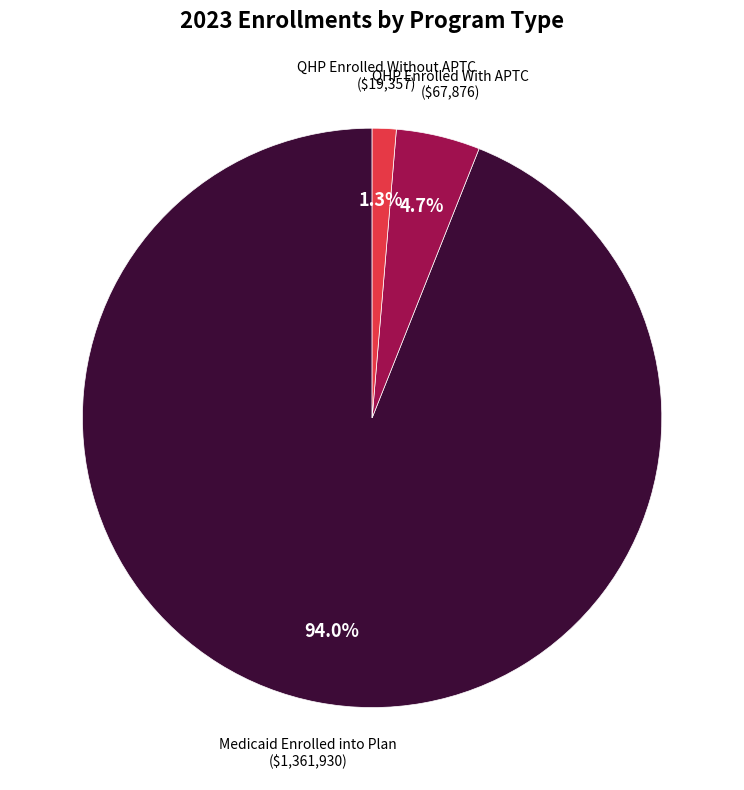

Is there a majority slice in this chart?

Yes